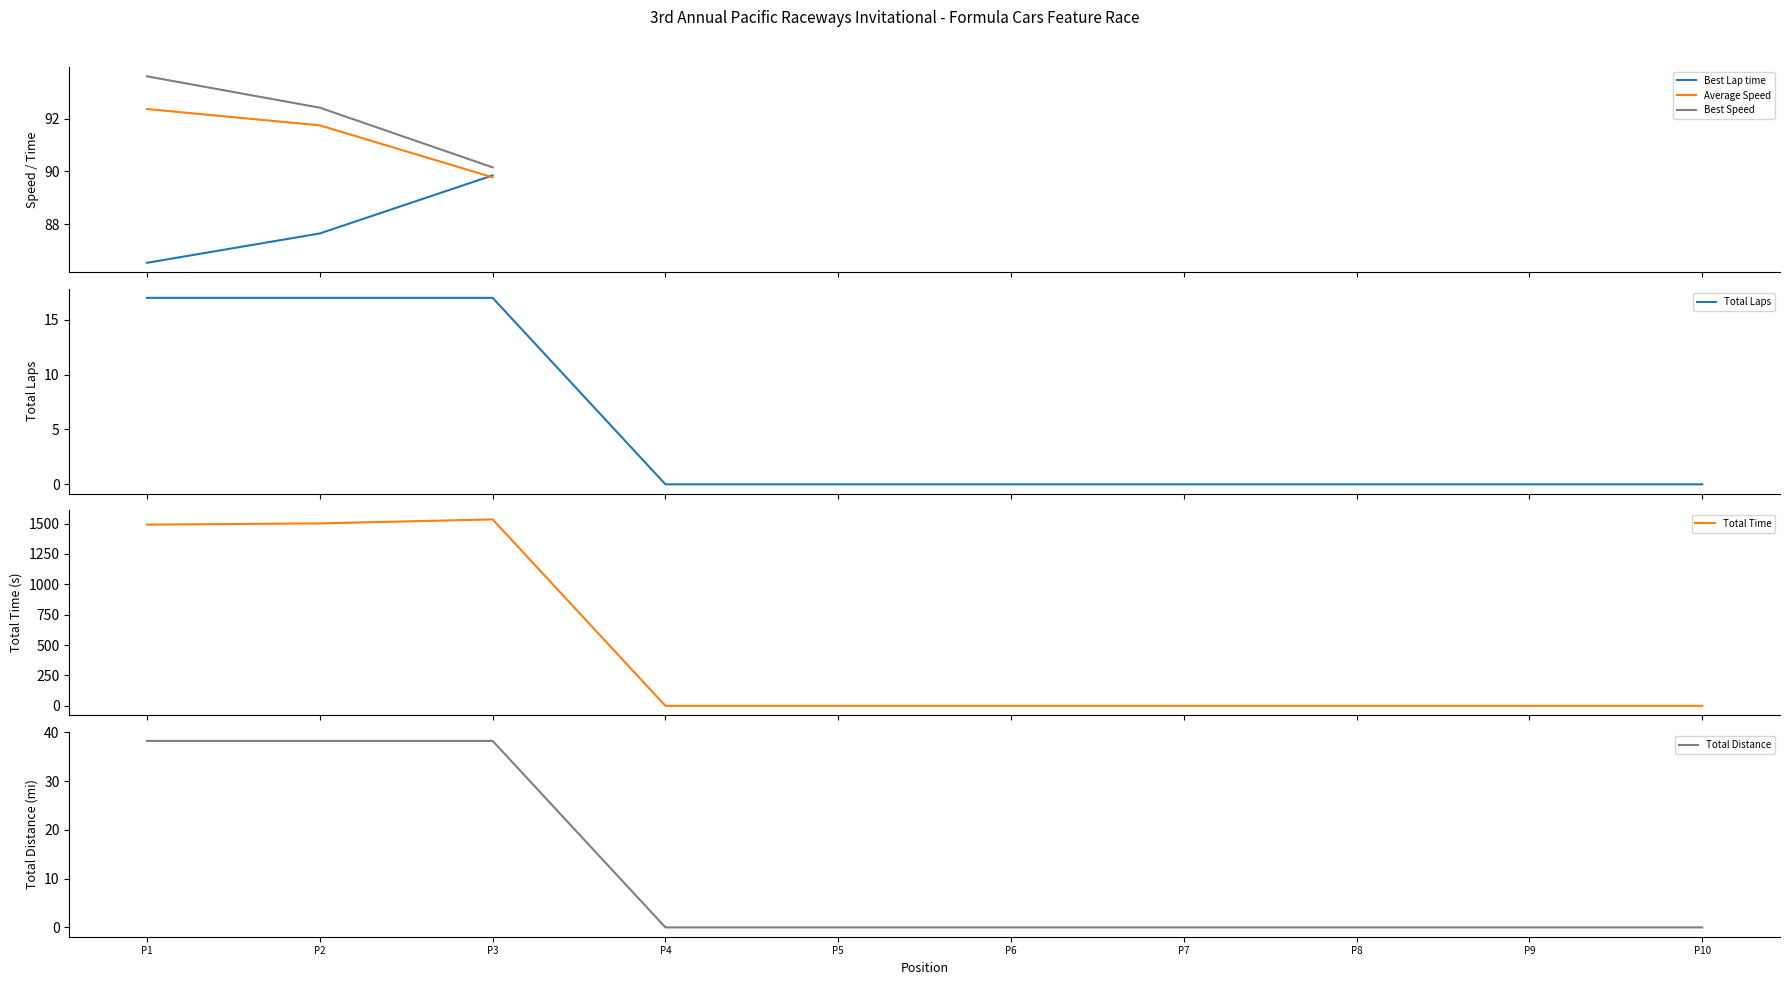

What is the maximum value for Total Laps?

17